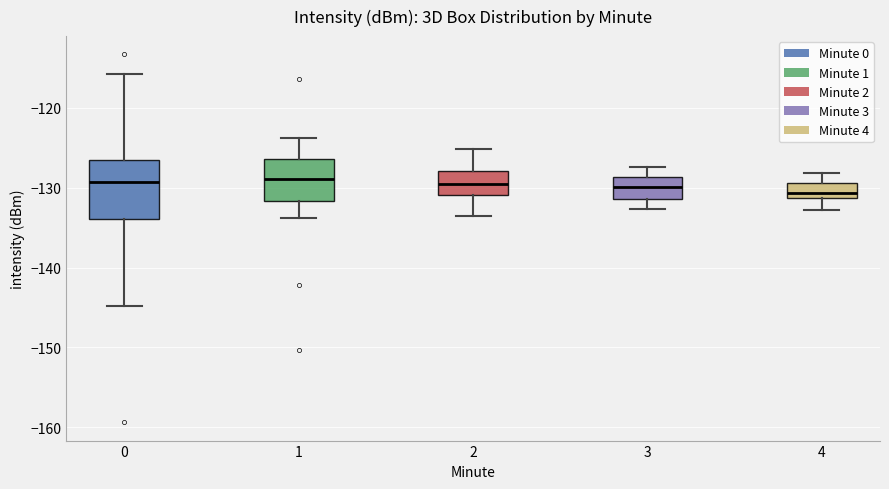

Where is the lower edge of the box at x = 1 on the y-axis? The values are not printed on the chart, so give them approximately, as read against the axis.

-132